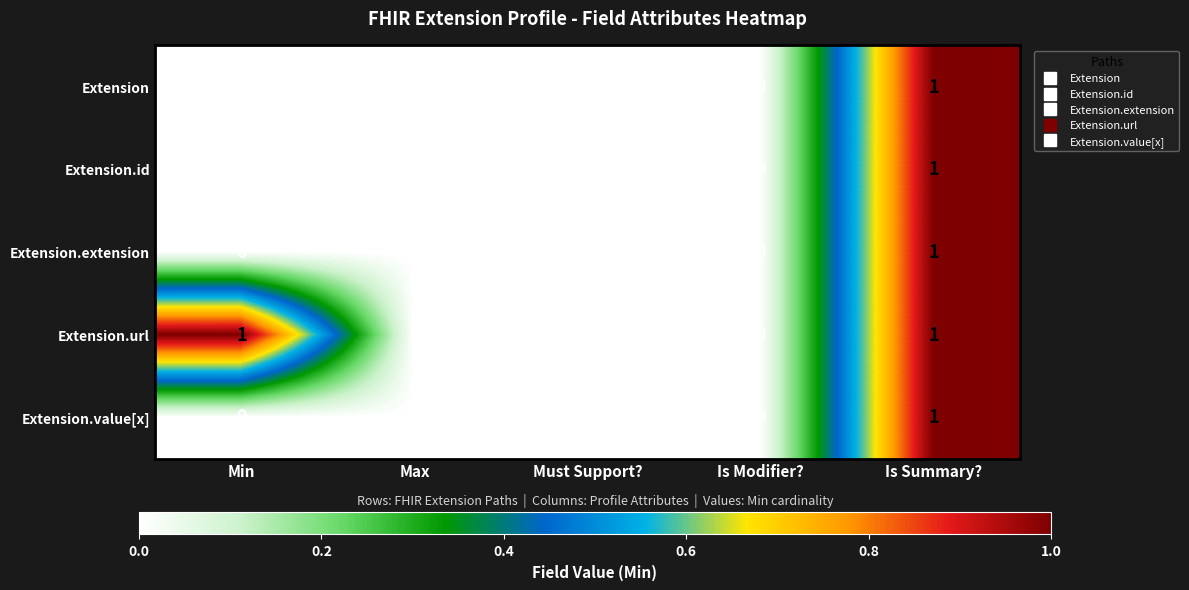

What is the total value across all series at Min?

1